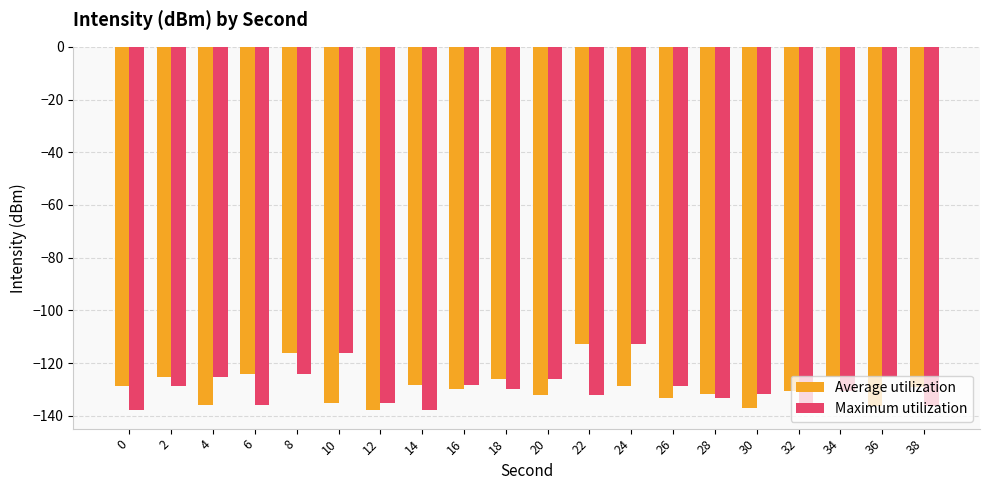

What is the total value across all series at 6?

-259.7